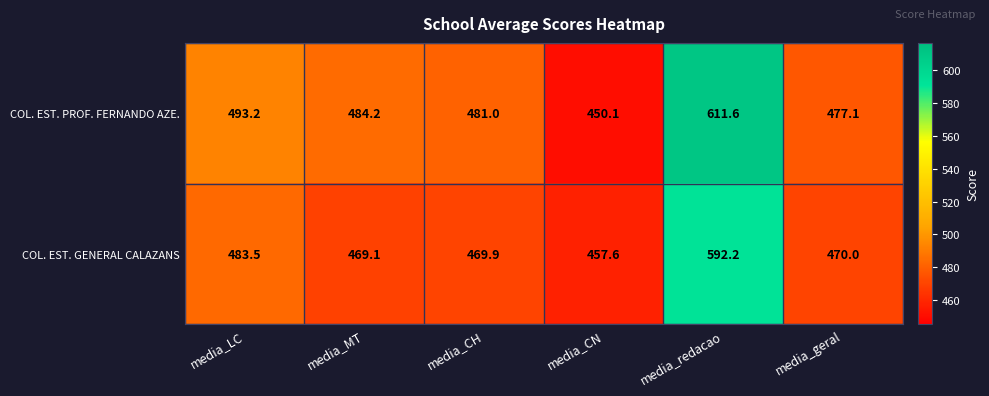

At which category is the sum across all series the highest?

media_redacao